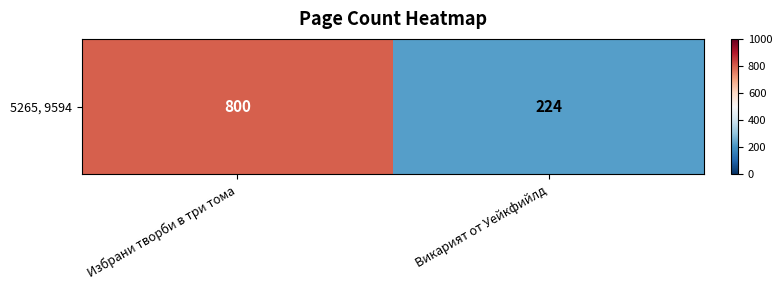

Is it true that the value at Избрани творби в три тома is 521?

False